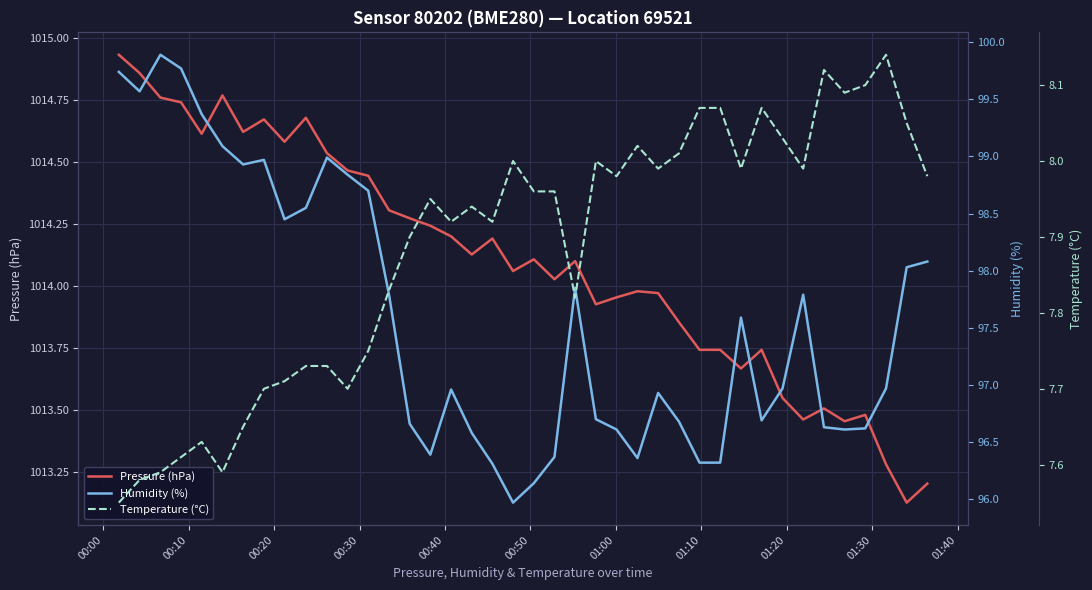

Is the value of Humidity (%) at 36 greater than the value of Temperature (°C) at 00:30?

Yes